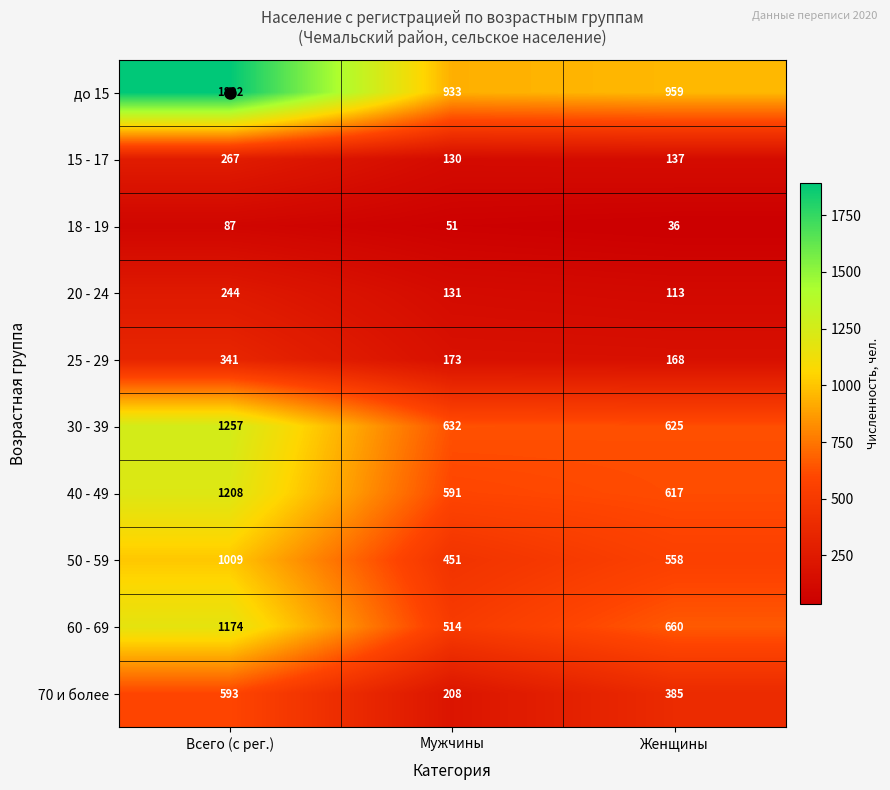

List the labels in order of 20 - 24 value, largest first.

Всего (с рег.), Мужчины, Женщины